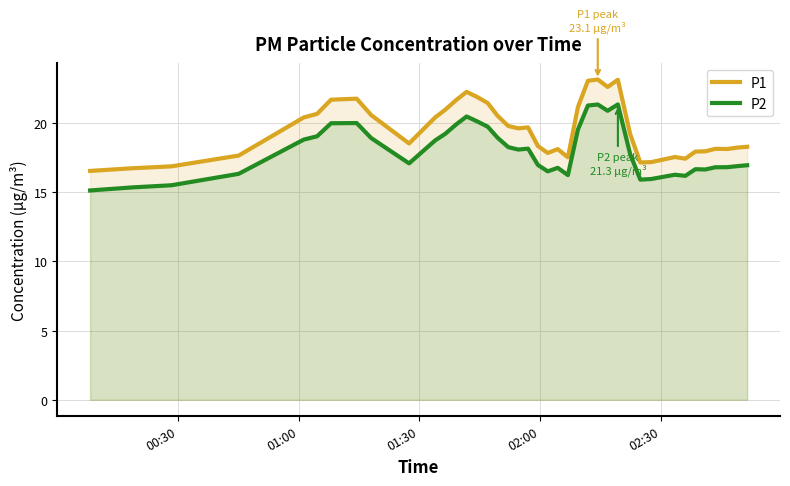

Reading left to right, extract all data points from this chart.

P1: 16.5	16.7	16.9	17.6	20.4	20.6	21.7	21.7	20.6	18.5	20.4	20.9	21.7	22.2	21.8	21.4	20.5	19.8	19.6	19.7	18.3	17.8	18.1	17.5	21.1	23.0	23.1	22.6	23.1	19.2	17.1	17.2	17.5	17.4	17.9	17.9	18.1	18.1	18.2	18.3
P2: 15.1	15.3	15.5	16.3	18.8	19.0	20.0	20.0	18.9	17.1	18.7	19.2	19.9	20.5	20.1	19.7	18.9	18.2	18.1	18.1	17.0	16.5	16.7	16.2	19.5	21.2	21.3	20.9	21.3	17.8	15.9	15.9	16.2	16.2	16.6	16.6	16.8	16.8	16.9	16.9